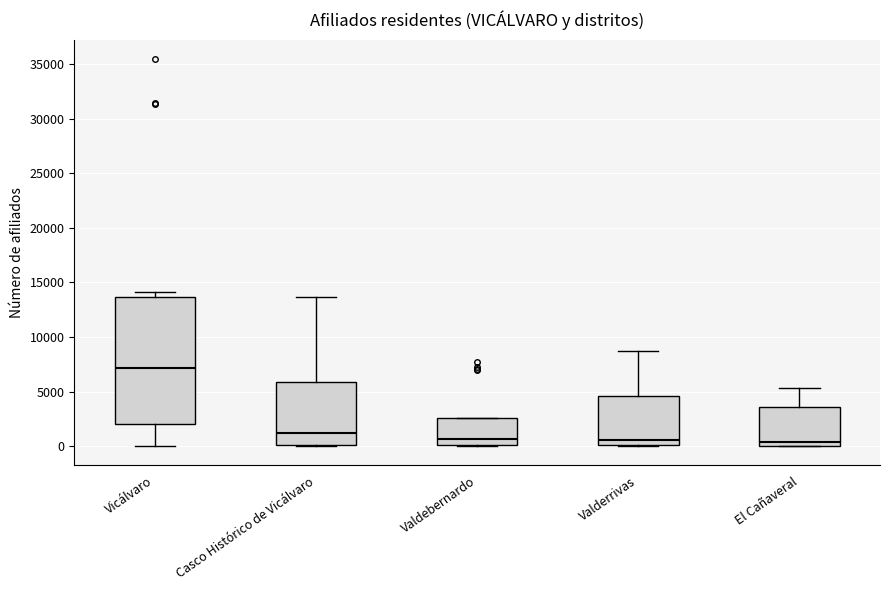

Reading left to right, transcribe this box plot: for each box, give where its median line is, the range the box spans, and where its two whiskers end, as read against the y-axis. The values are not printed on the chart, so give them approximately, as read against the axis.

Vicálvaro: median 7000, box 2000 to 13500, whiskers 0 to 14000
Casco Histórico de Vicálvaro: median 1000, box 0 to 6000, whiskers 0 to 13500
Valdebernardo: median 500, box 0 to 2500, whiskers 0 to 2500
Valderrivas: median 500, box 0 to 4500, whiskers 0 to 8500
El Cañaveral: median 500, box 0 to 3500, whiskers 0 to 5500